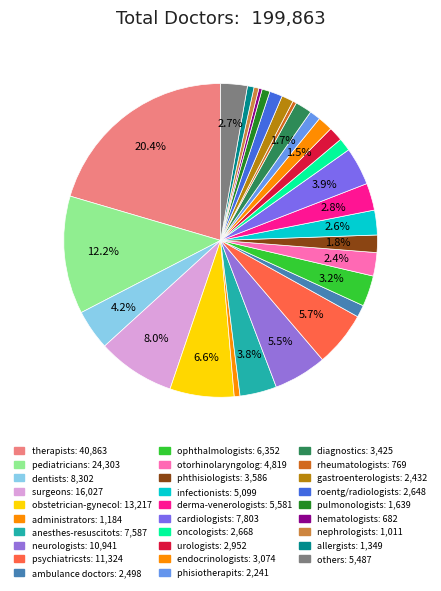

Which slice is the smallest?

hematologists